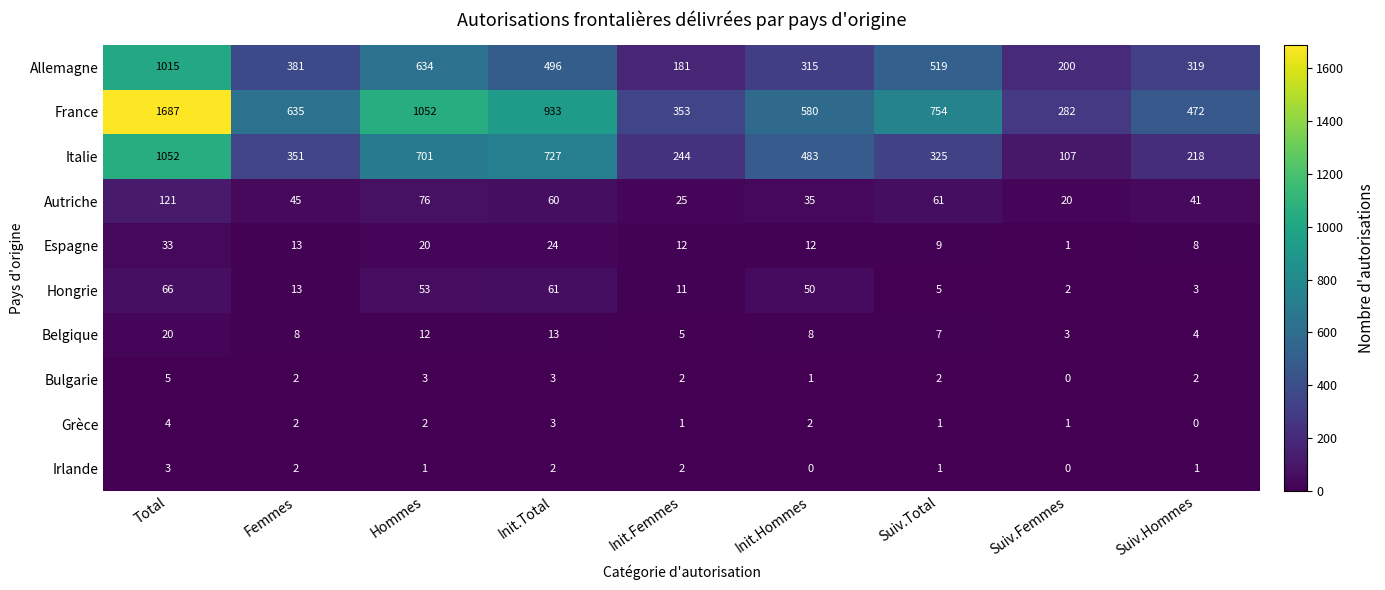

Is it true that Hongrie equals 3 at Suiv.Hommes?

True